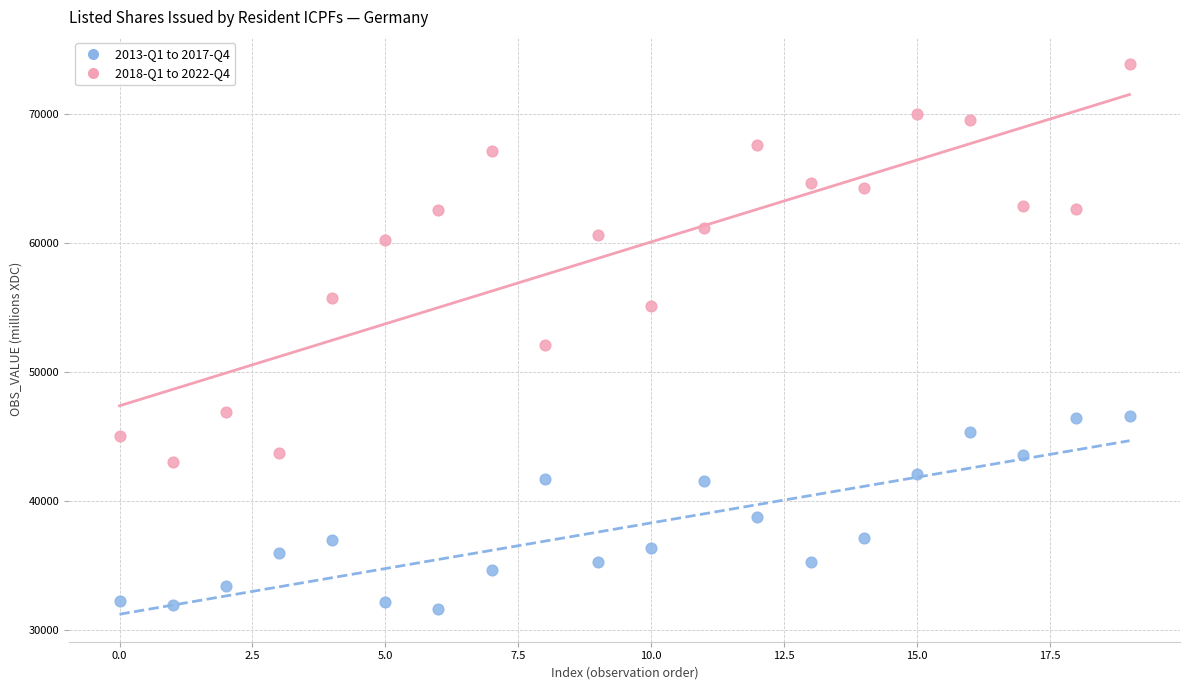

Across all data points, what is the range of Y values (max minus min)?

42183